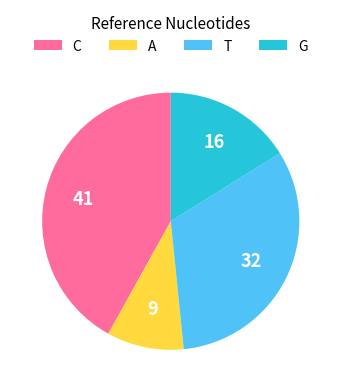

What is the largest slice in the pie chart?

C